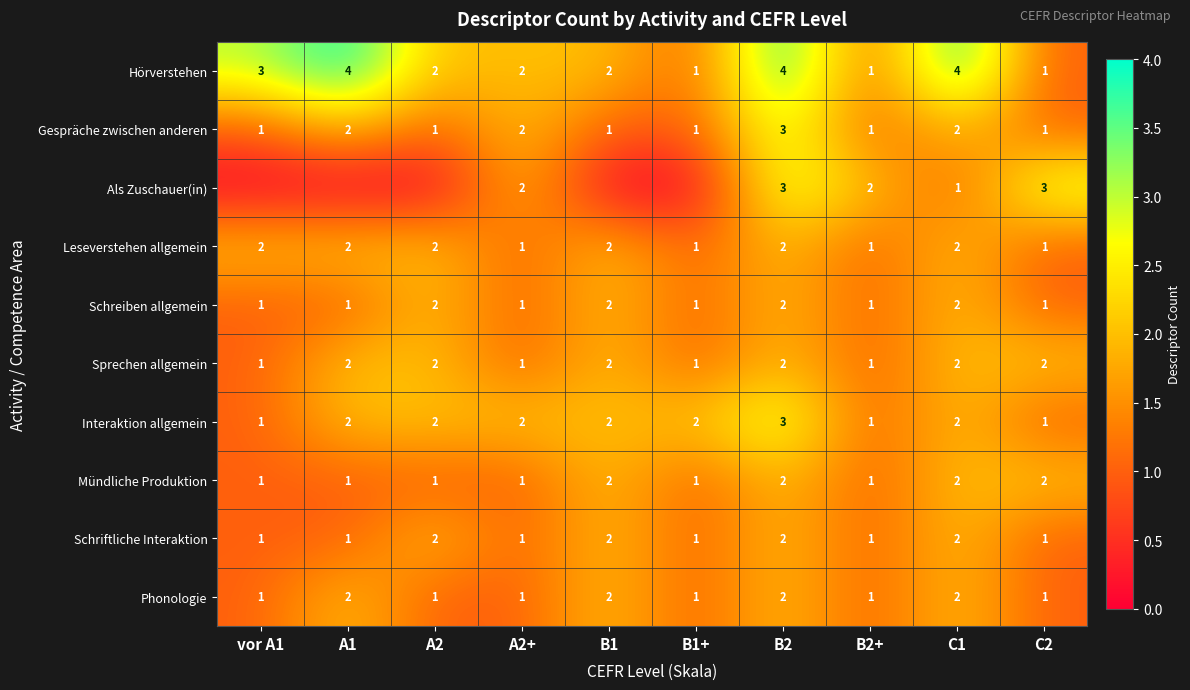

What is the sum of the Schriftliche Interaktion values at B1 and A1?

3